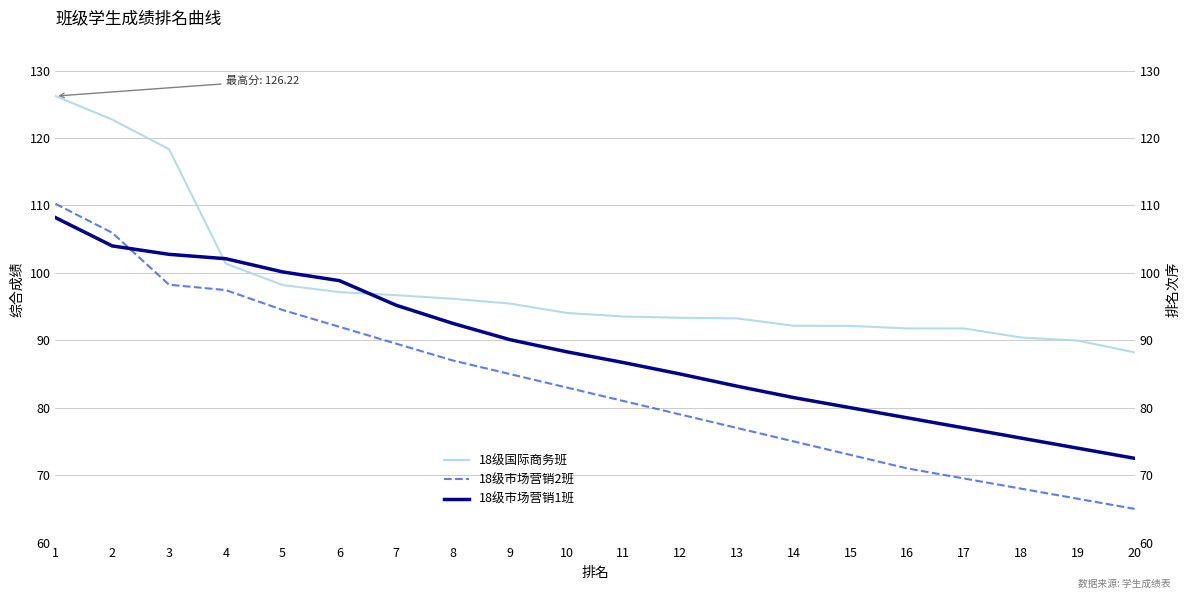

What is the sum of all 18级市场营销1班 values?

1776.0